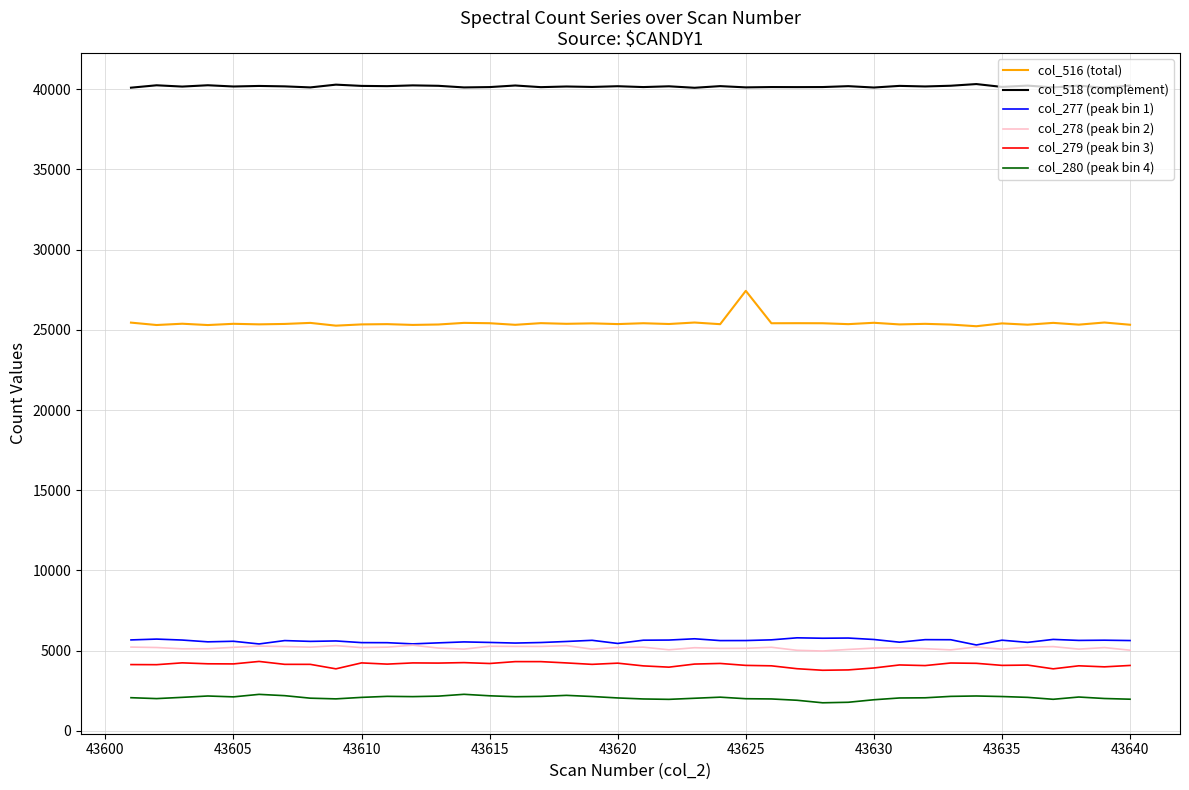

True or false: col_278 (peak bin 2) and col_280 (peak bin 4) intersect in this chart.

False